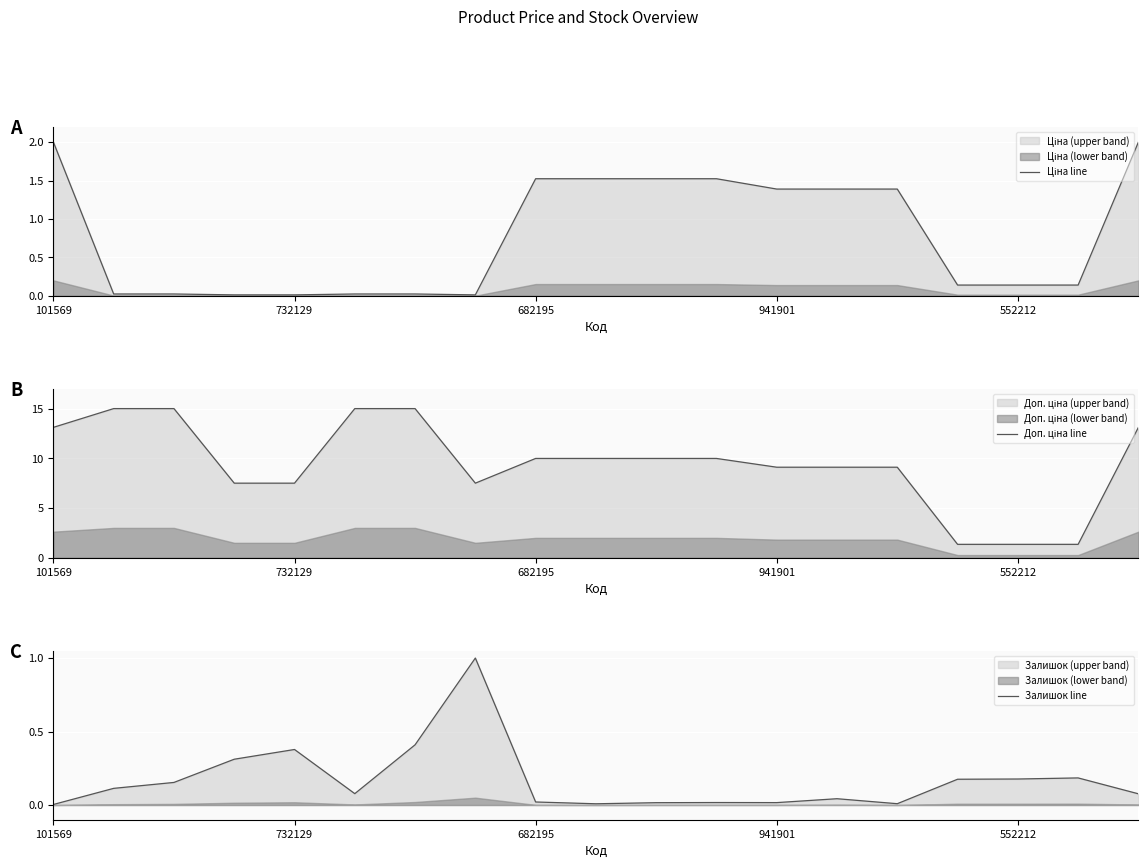

Which category has the highest value in the Залишок line series?

7